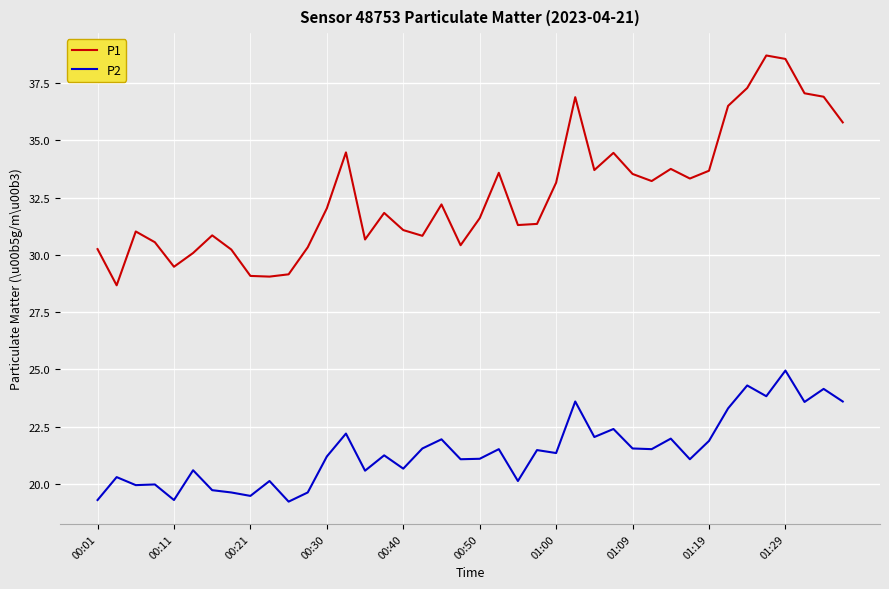

List the series in order of their peak value, highest first.

P1, P2